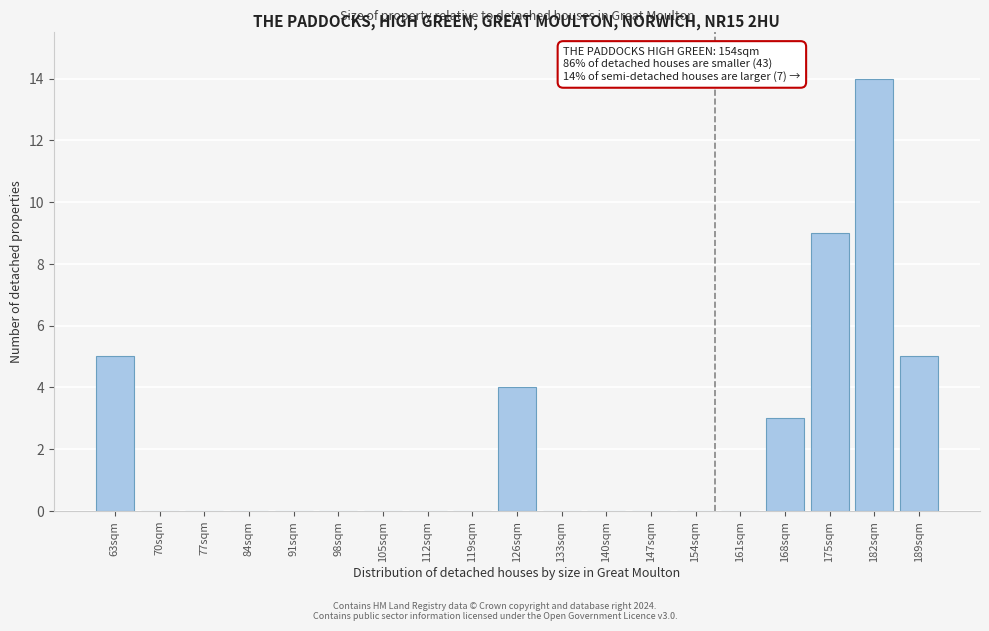

Reading left to right, list all the values displayed in this chart.

63sqm=5	70sqm=0	77sqm=0	84sqm=0	91sqm=0	98sqm=0	105sqm=0	112sqm=0	119sqm=0	126sqm=4	133sqm=0	140sqm=0	147sqm=0	154sqm=0	161sqm=0	168sqm=3	175sqm=9	182sqm=14	189sqm=5